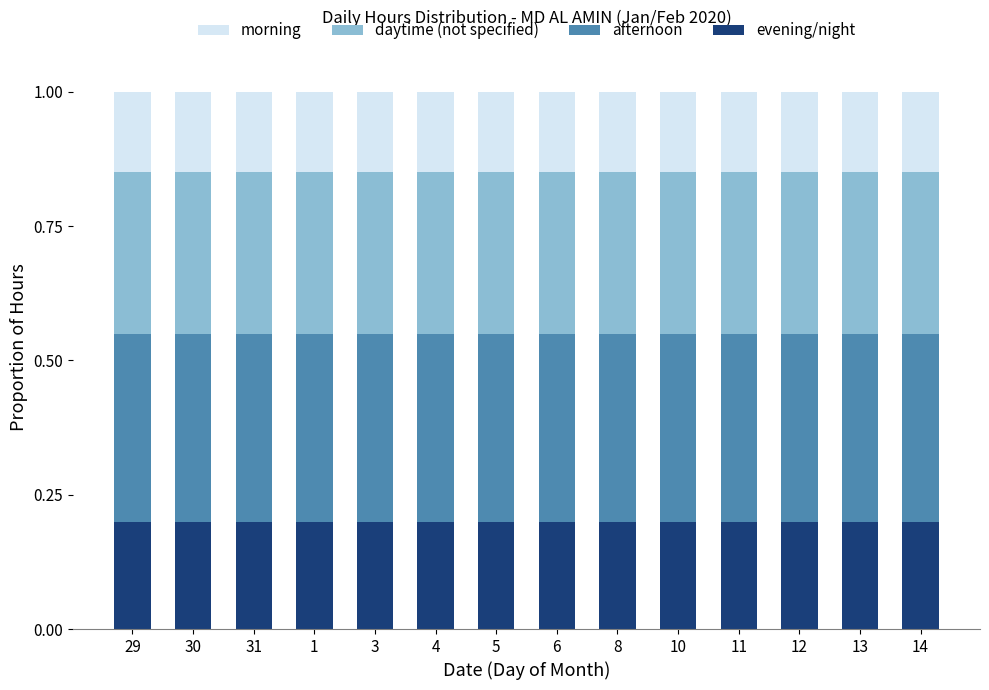

Count the evening/night values in the range 0 to 1.

14